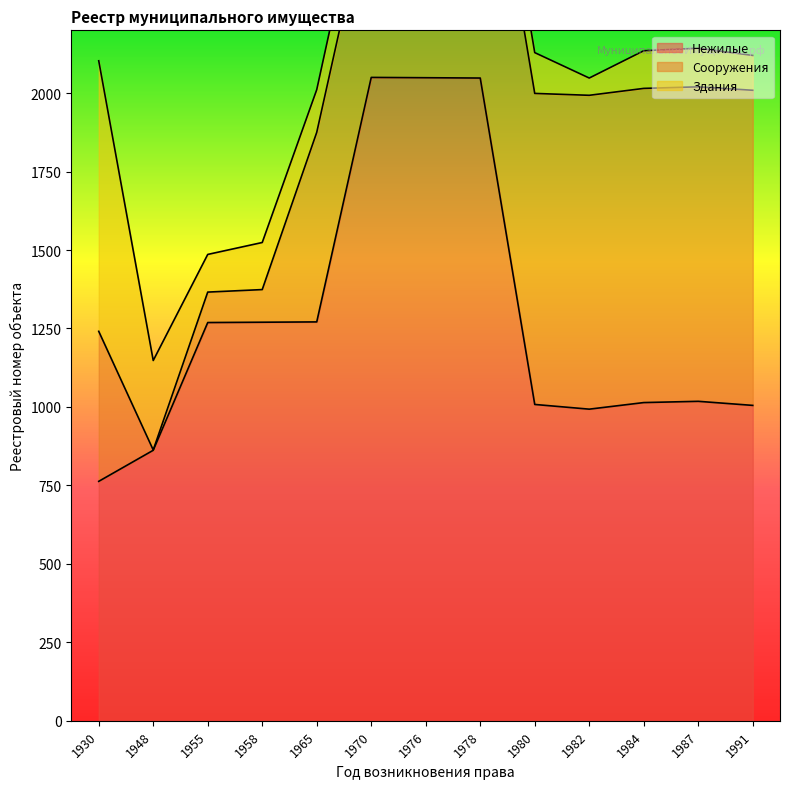

The Сооружения series shows 342 at 1970. True or false?

False